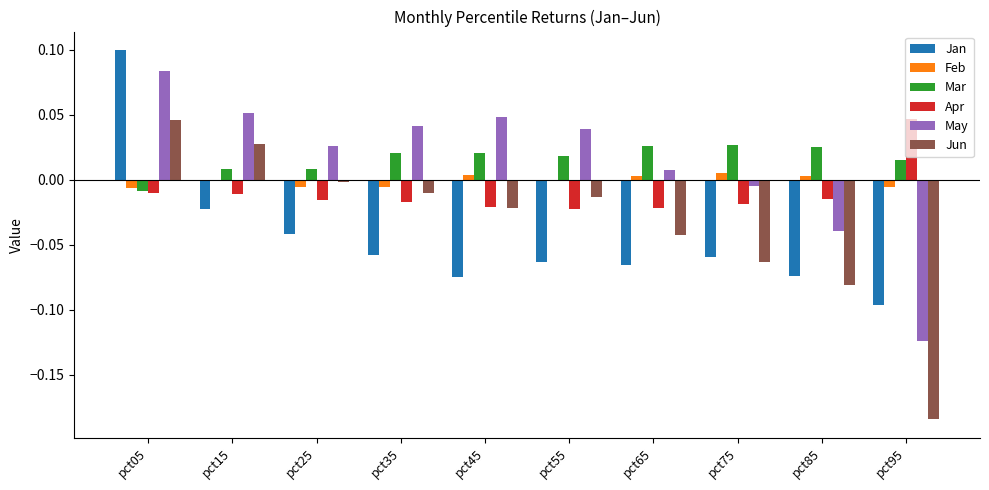

The Feb series shows 0.0 at pct75. True or false?

True